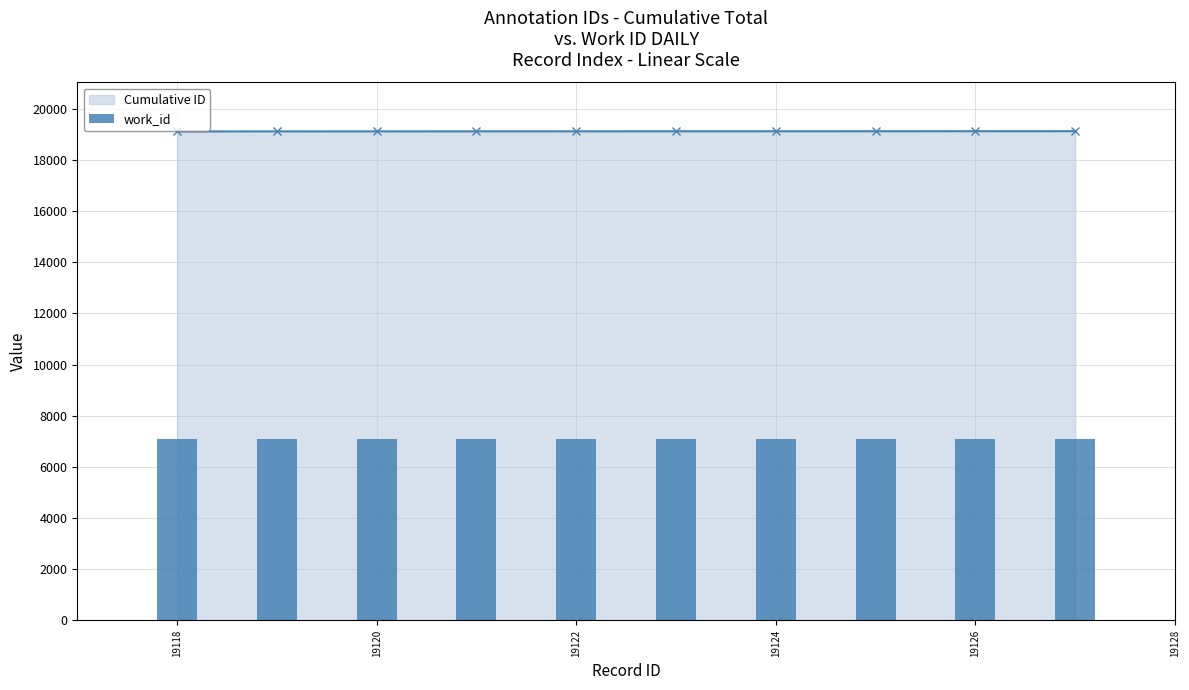

Does the chart contain any negative values?

No